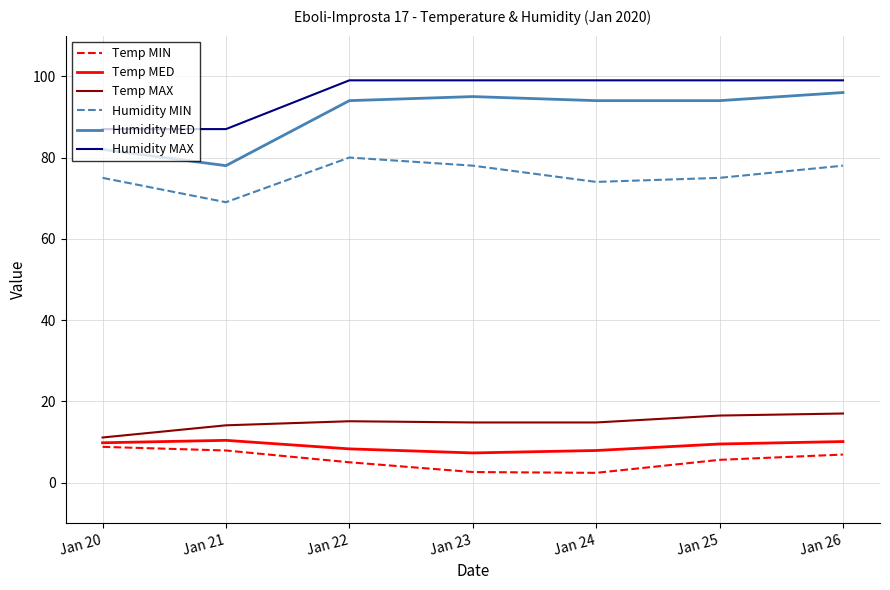

True or false: Humidity MED and Humidity MIN cross at least once.

False